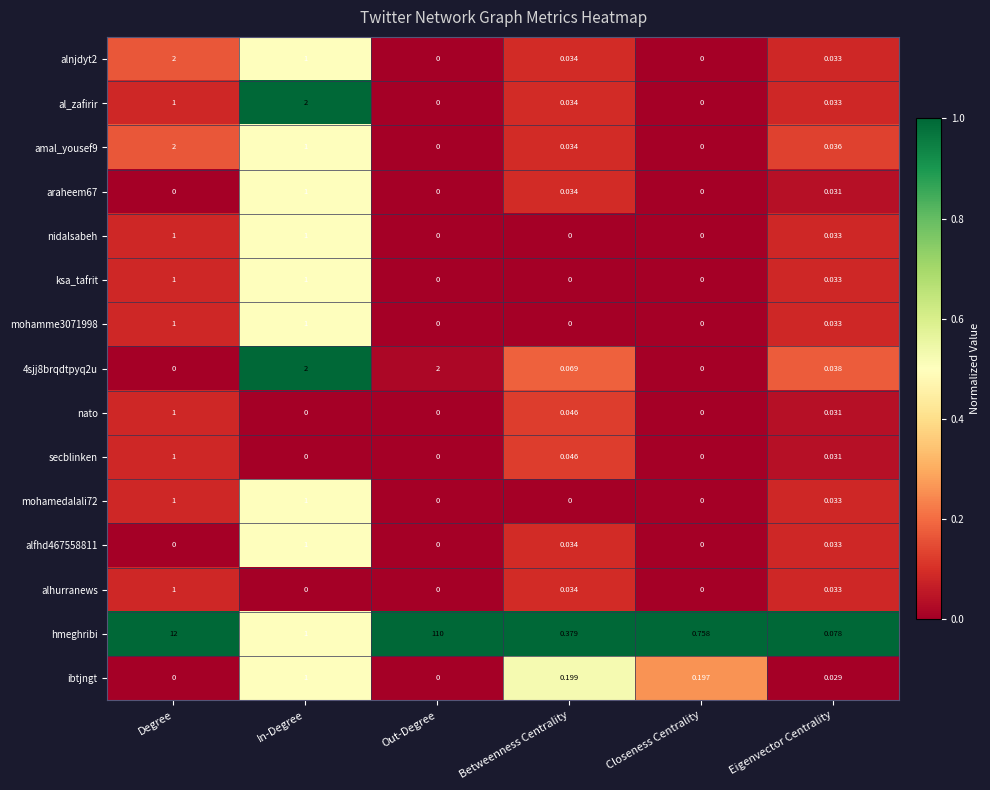

Which series has the largest total across all categories?

hmeghribi